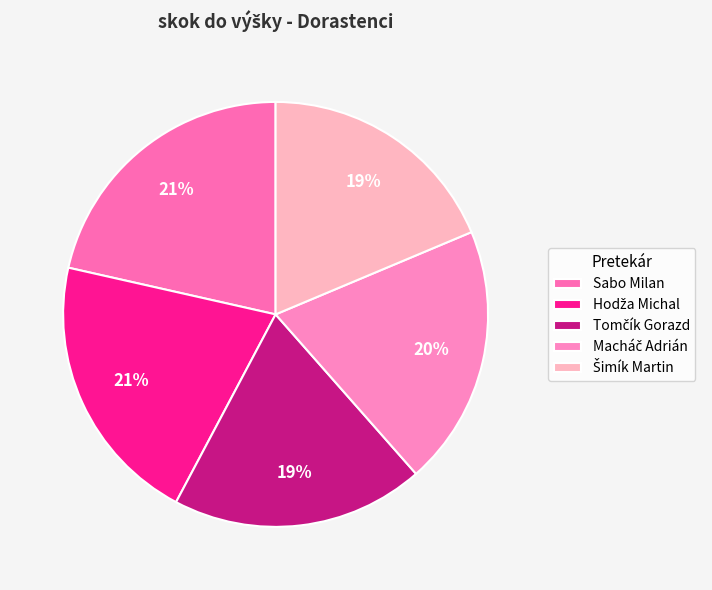

Count the number of slices in the pie.

5